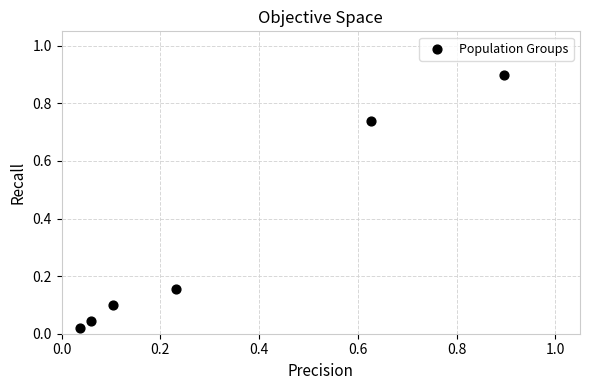

What is the range of X values (max minus min)?

0.9